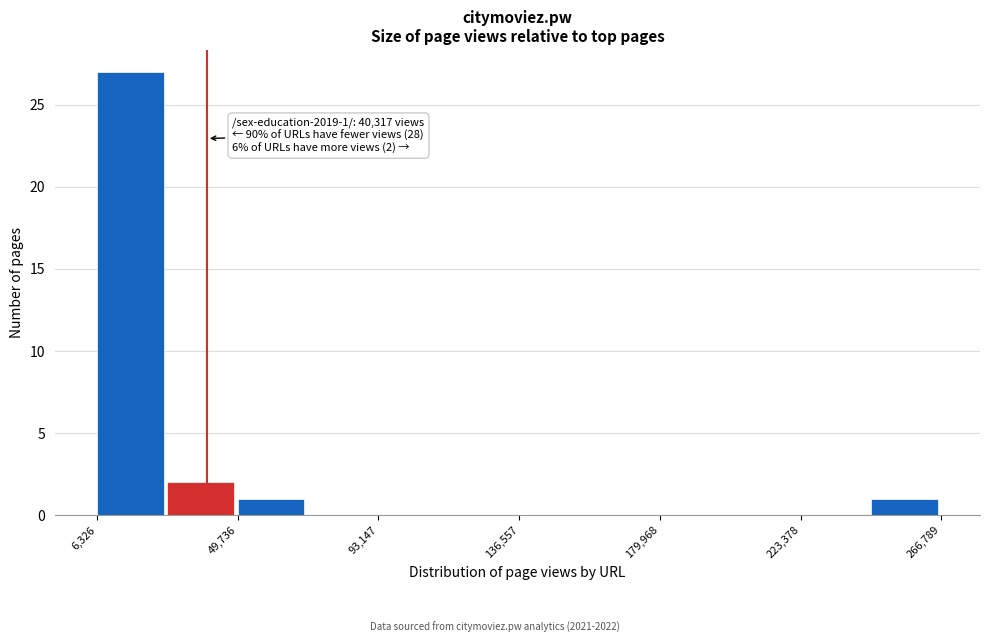

Over which range of the x-axis is the bar tallest?

5000 to 30000